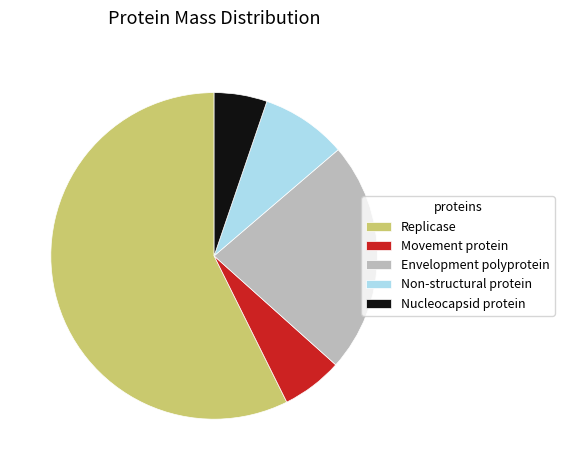

Which has a higher value, Replicase or Nucleocapsid protein?

Replicase